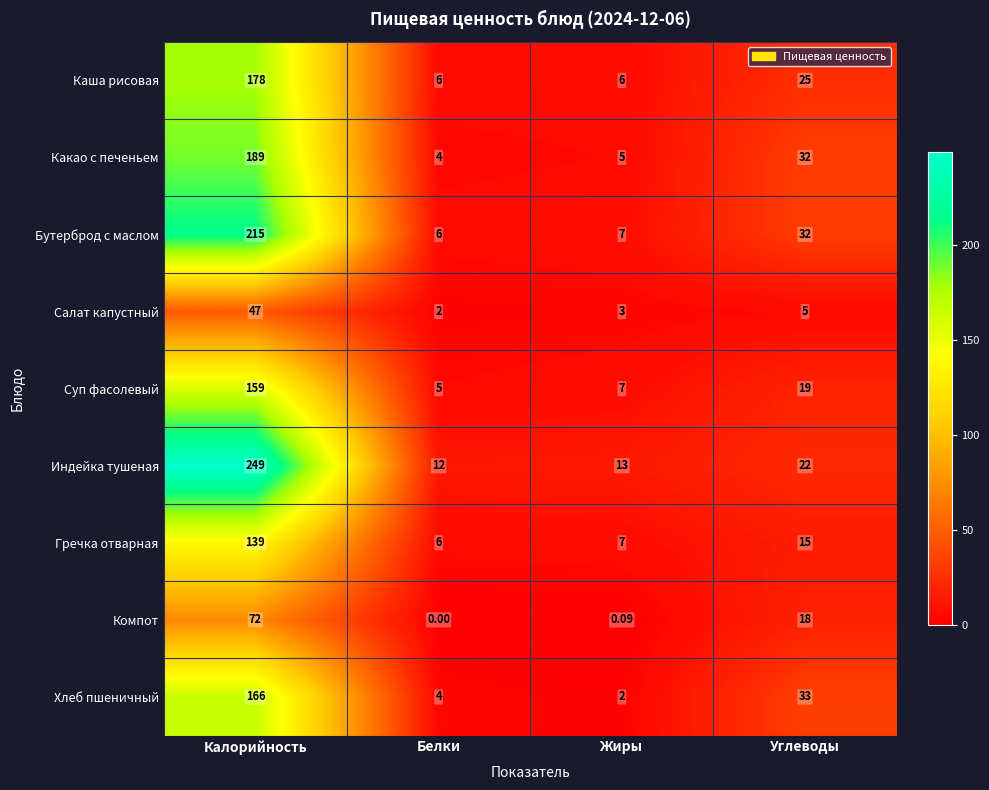

What is the spread (max minus min) of values at Углеводы?

28.0